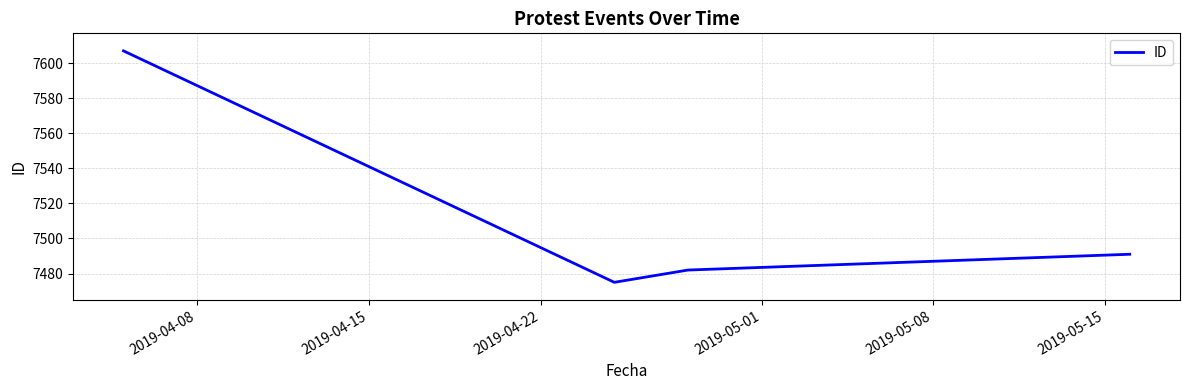

What is the minimum value shown in the chart?

7475